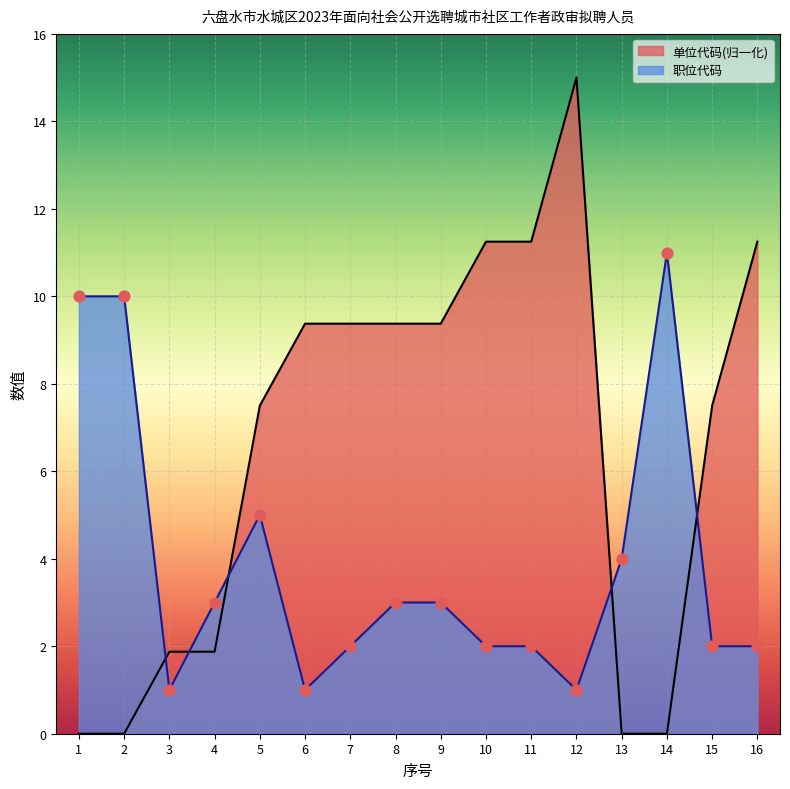

At how many categories does at least one series exceed 10?

5